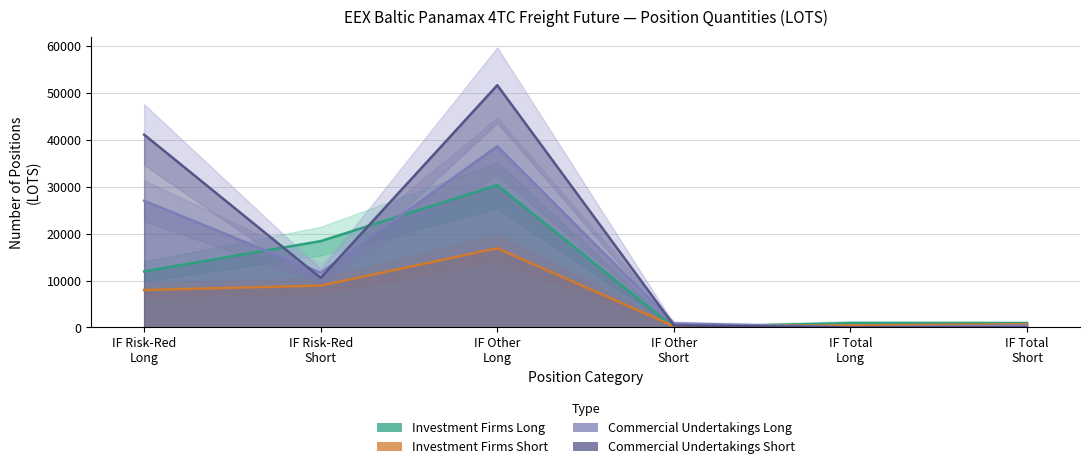

Which series changed the most between IF Risk-Red
Long and IF Risk-Red
Short?

Commercial Undertakings Short